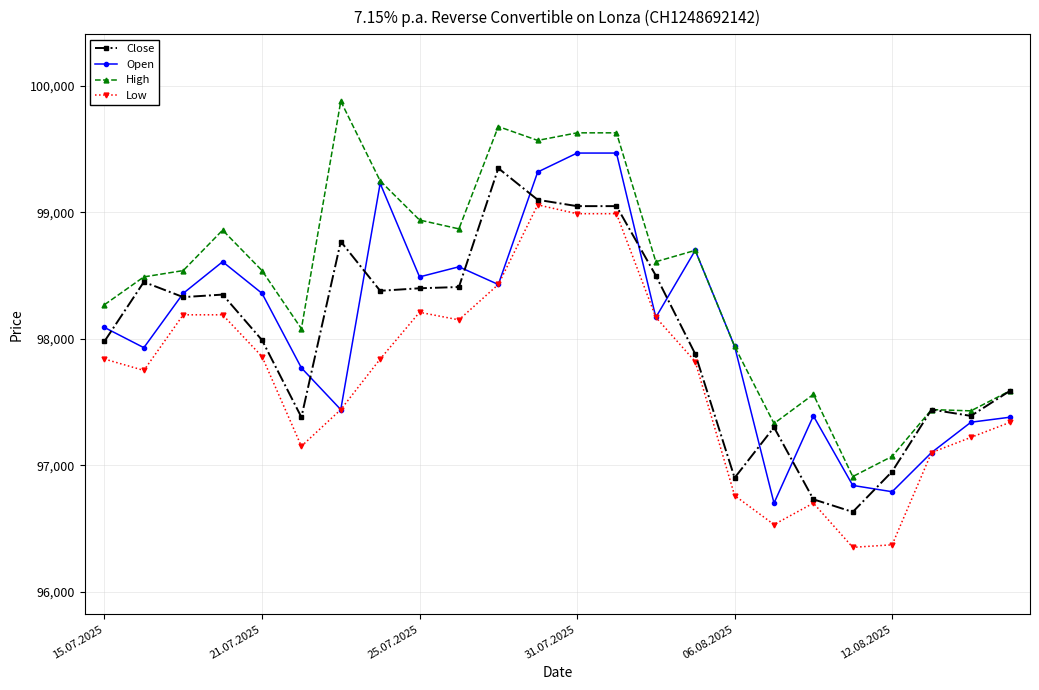

True or false: High and Low cross at least once.

False